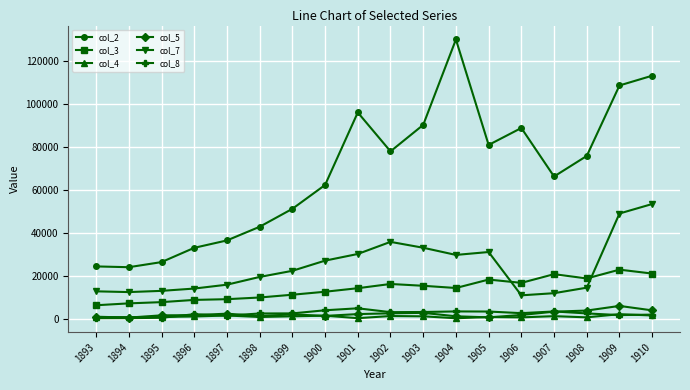

What is the maximum value shown in the chart?

129833